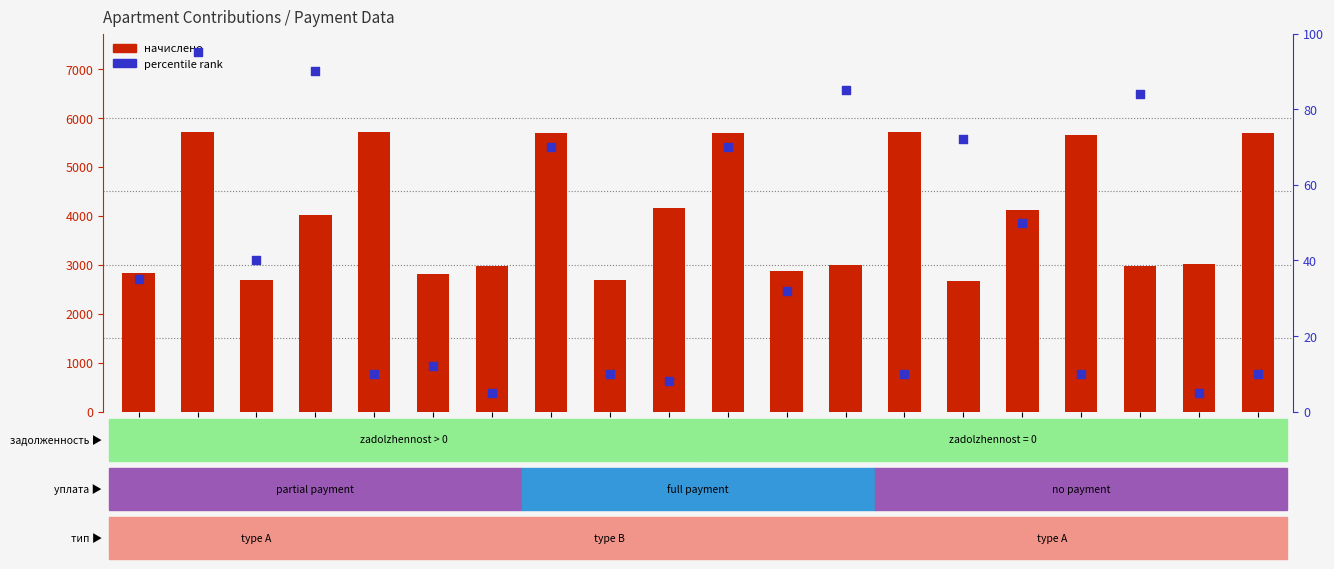

What are all the series names shown in the legend?

nachisleno, percentile rank